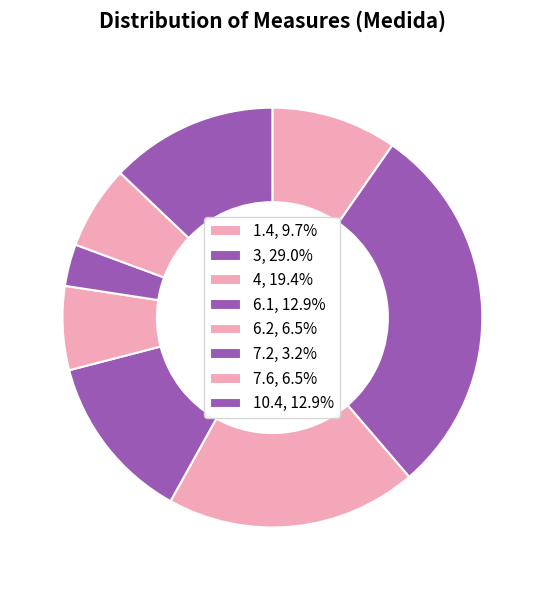

Count the number of slices in the pie.

8